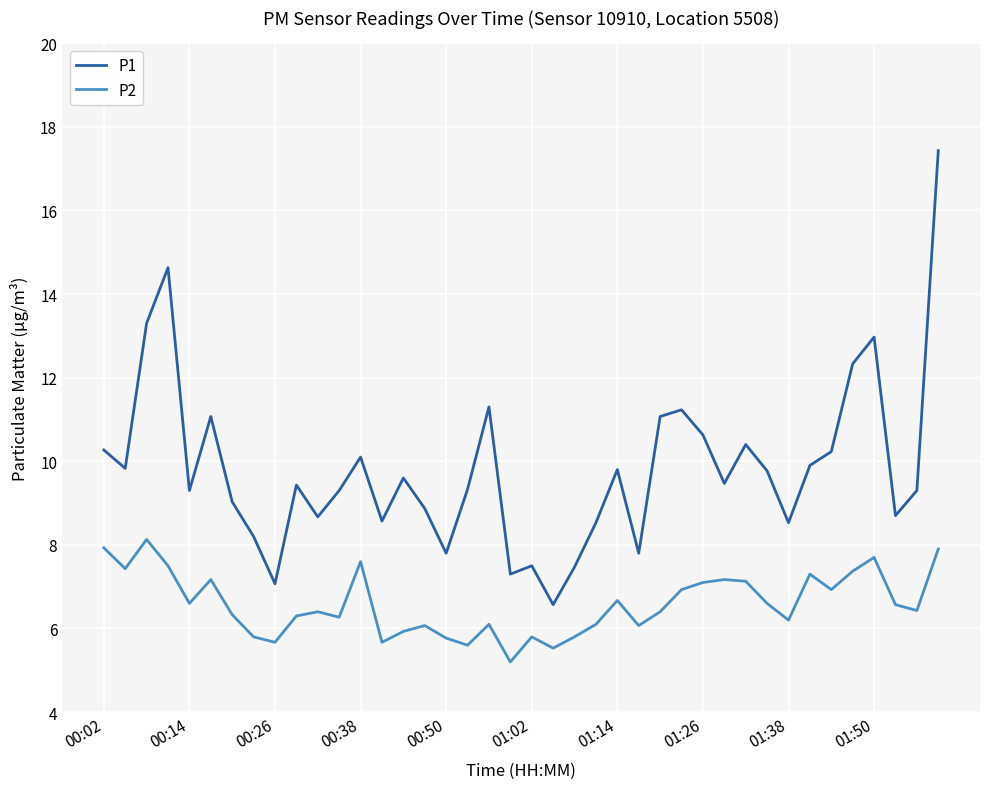

What is the difference between the maximum and minimum values in the P1 series?

10.9